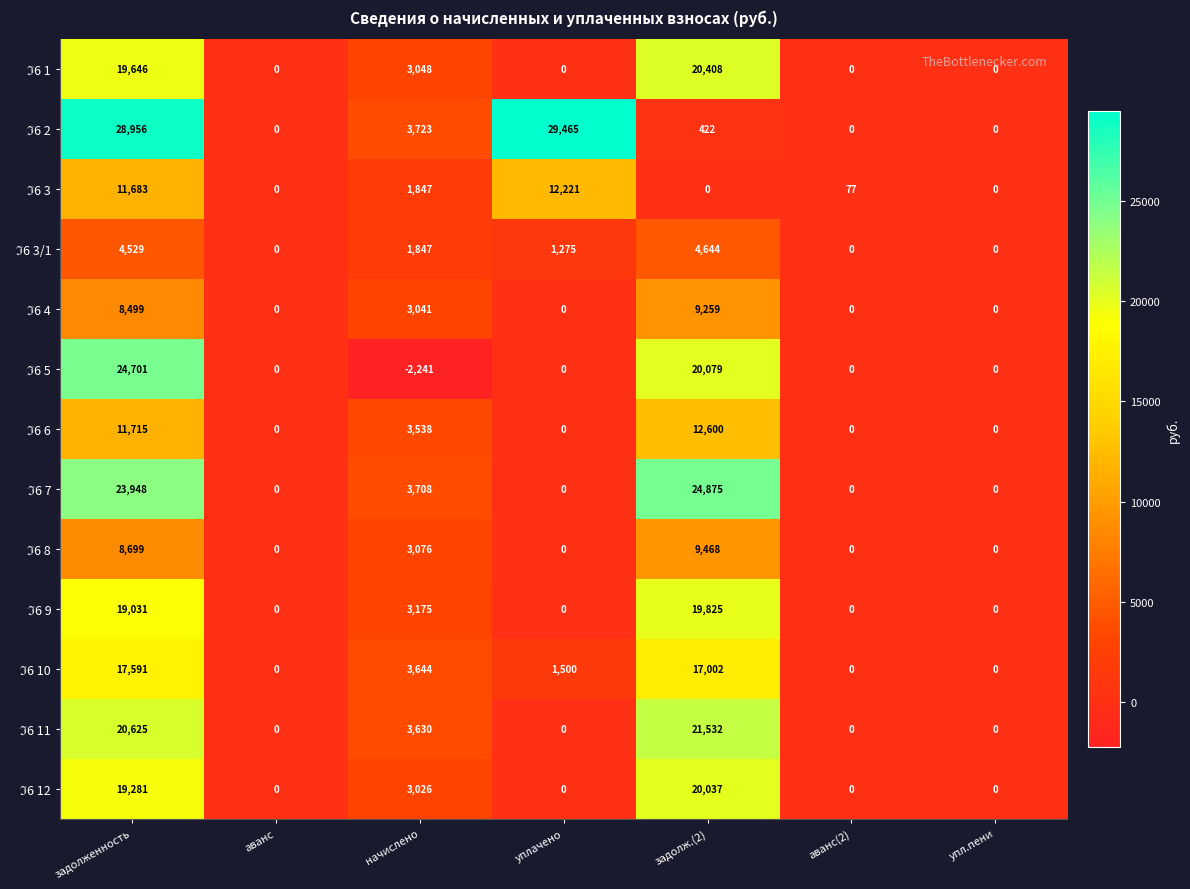

What is the difference between the highest and lowest values at задолж.(2)?

24875